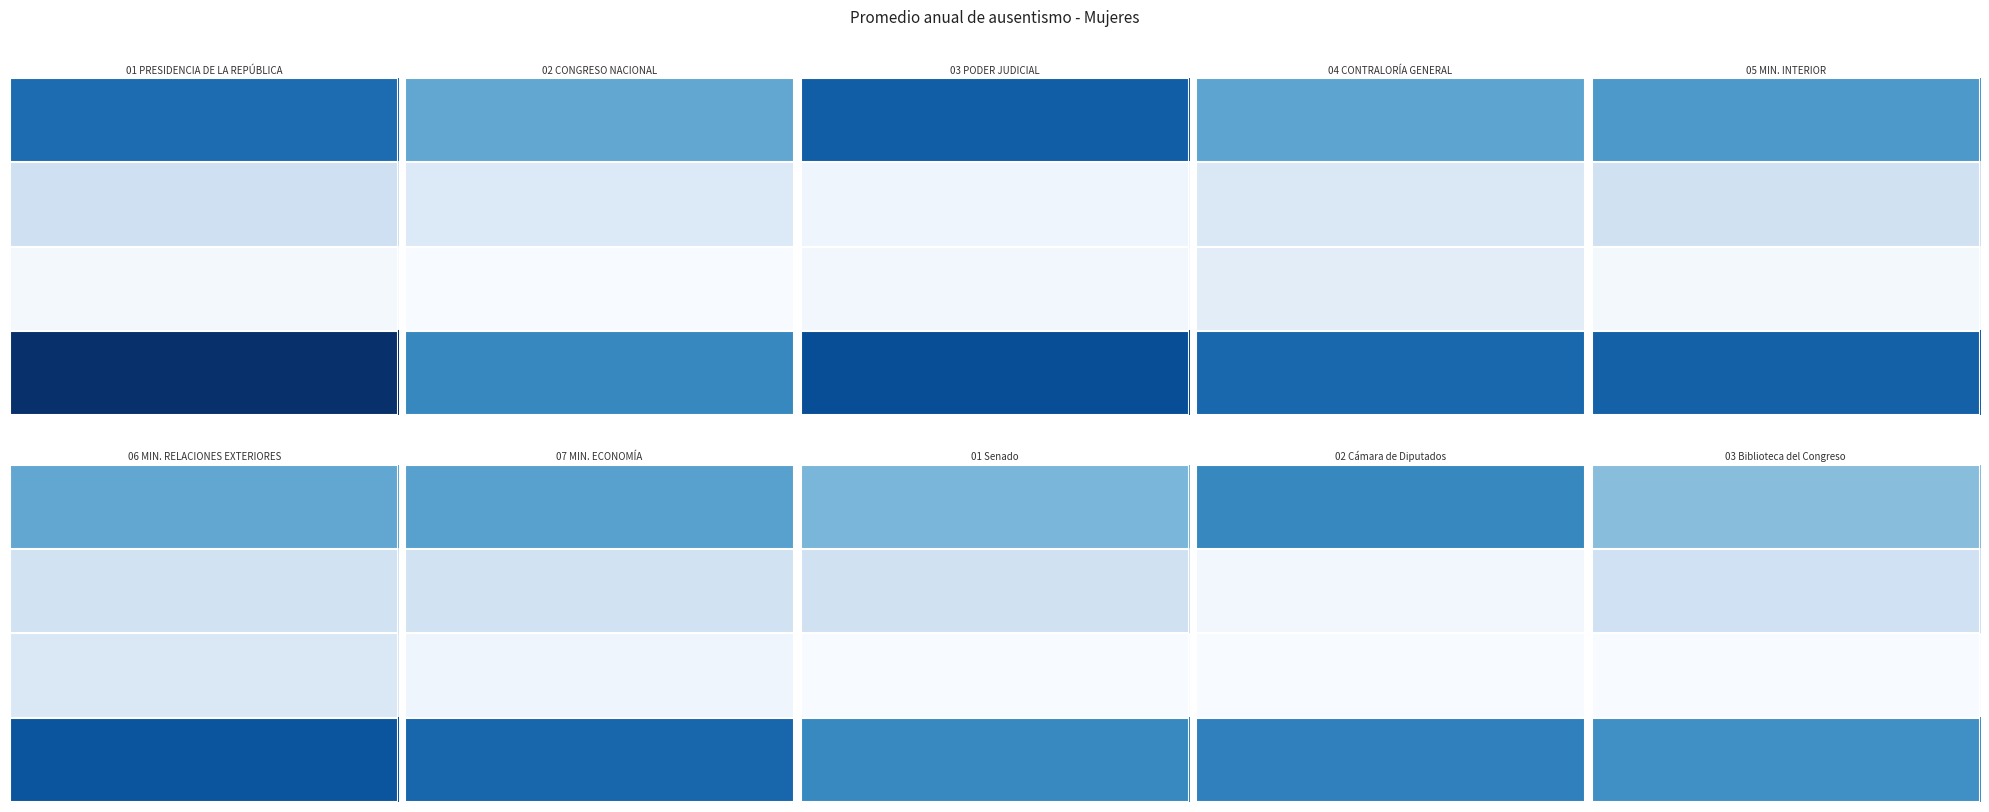

Where is 02 CONGRESO NACIONAL nearest to the value 7?

Otros Permisos pagados